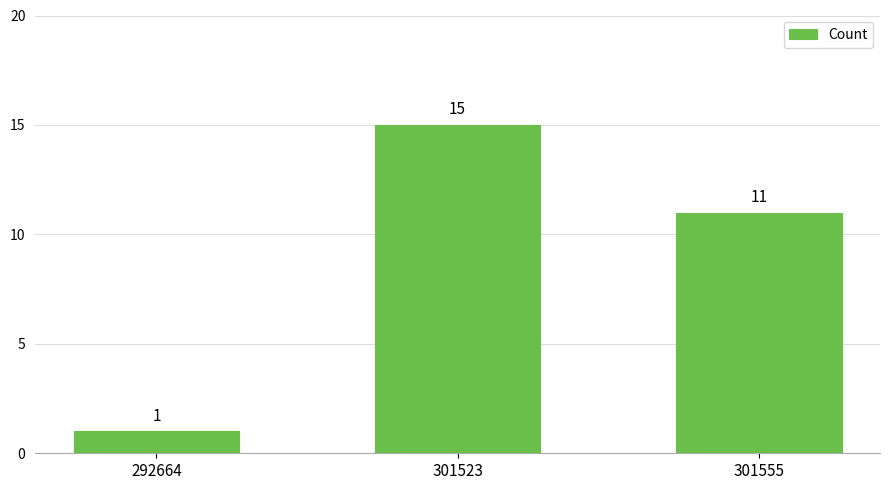

What is the change in value from 301523 to 301555?

-4